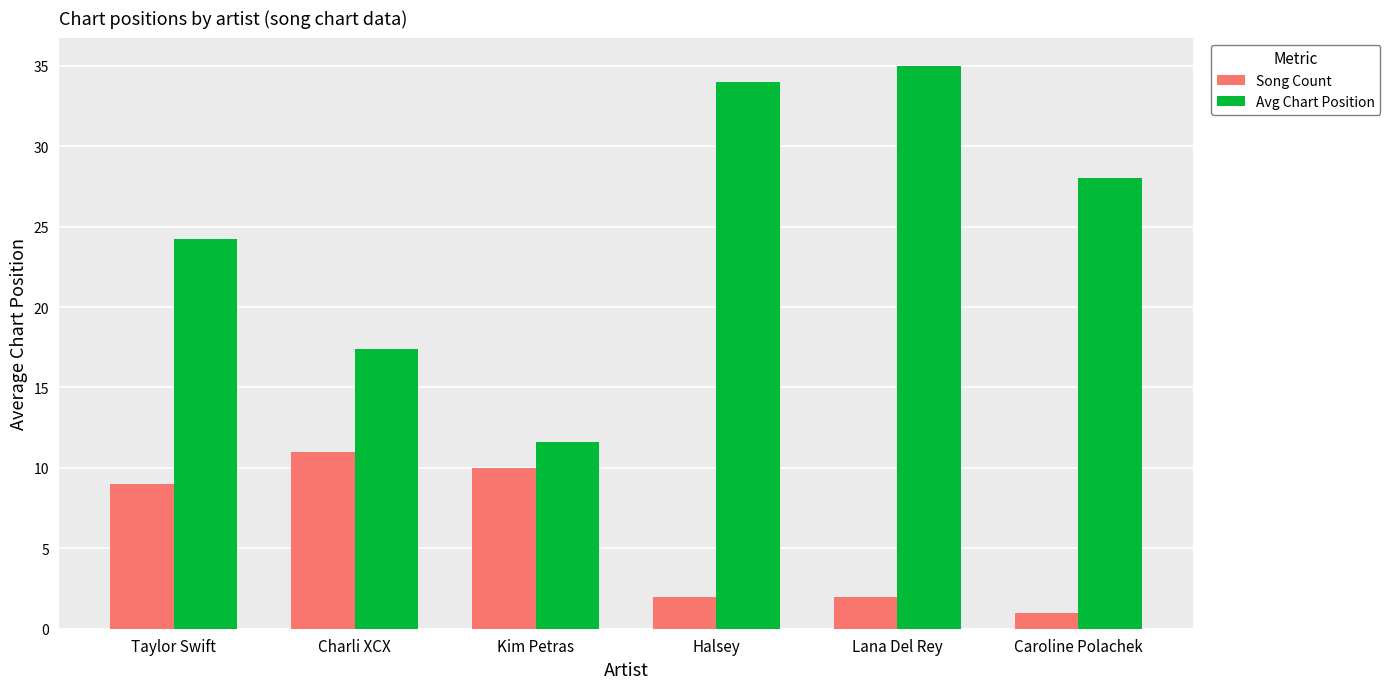

The Song Count series shows 18.0 at Charli XCX. True or false?

False